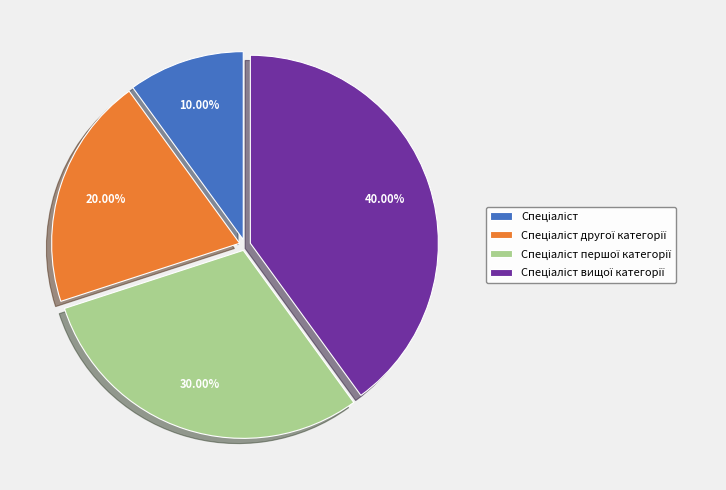

Is there any slice that represents more than half of the pie?

No